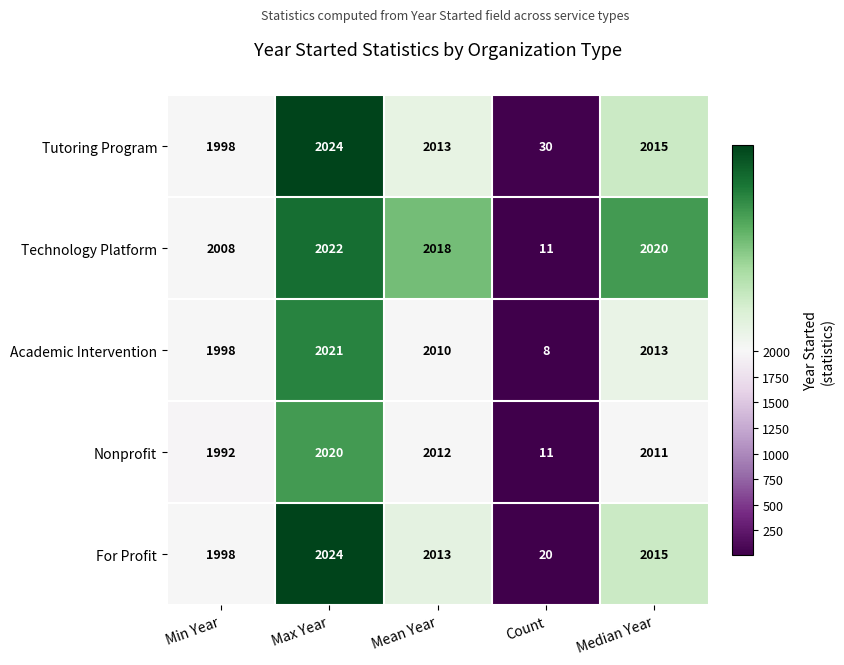

What is the approximate value of For Profit at Count, to the nearest 10?

20